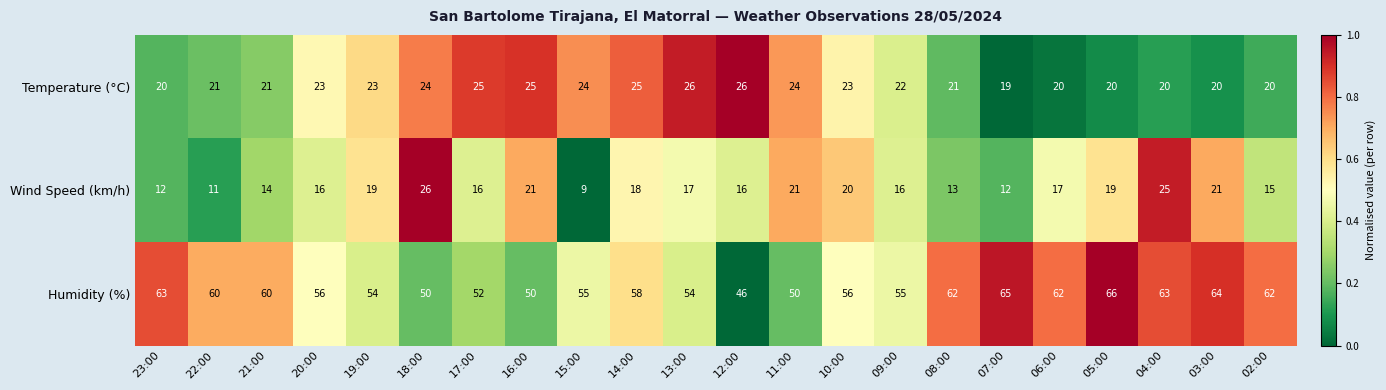

What is the difference between the second highest and second lowest values in the Wind Speed (km/h) series?

14